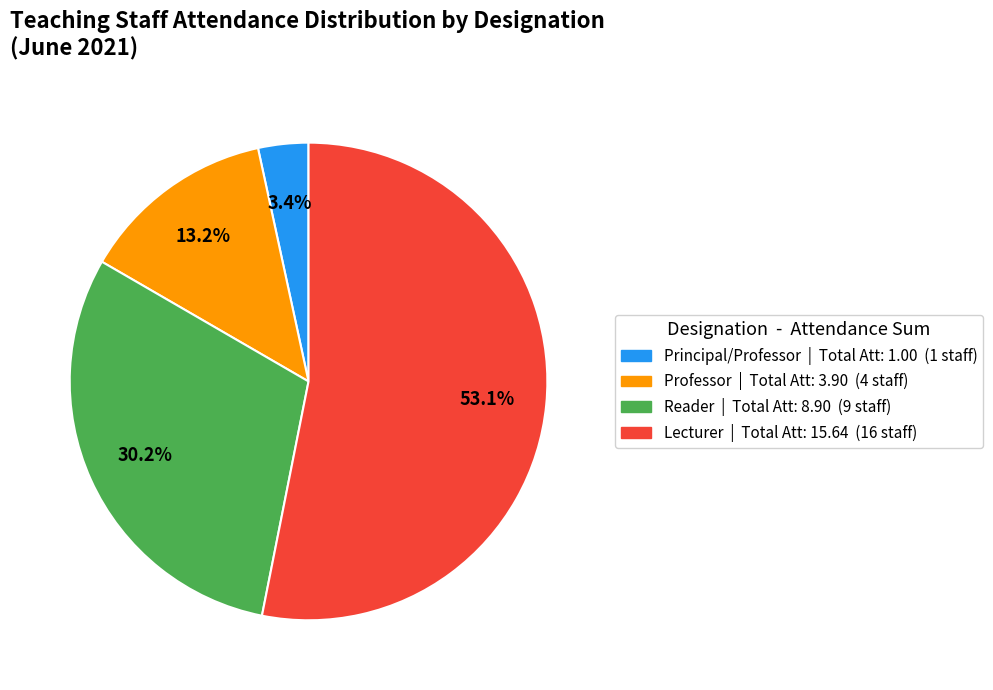

Combined, do Lecturer | Total Att: 15.64 (16 staff) and Professor | Total Att: 3.90 (4 staff) account for over 50%?

Yes